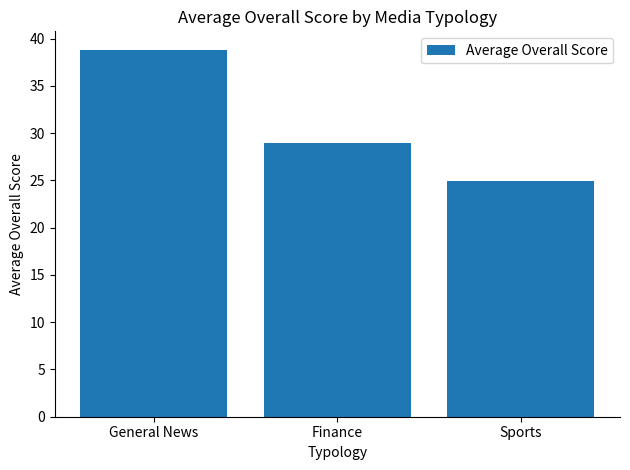

Reading left to right, what are all the values shown in this chart?

General News=38.8	Finance=28.9	Sports=24.9